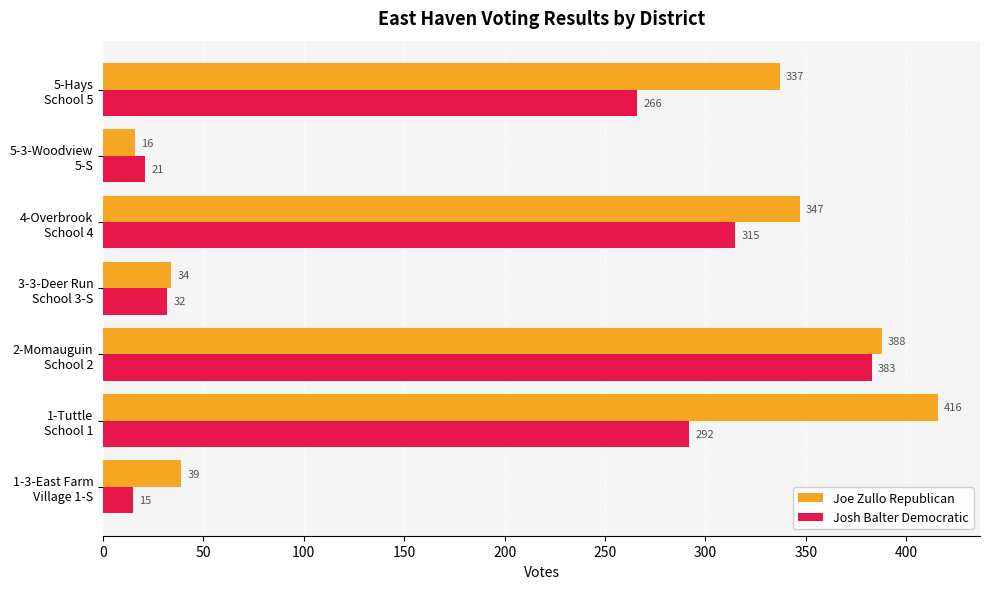

List the series in order of their peak value, lowest first.

Josh Balter Democratic, Joe Zullo Republican